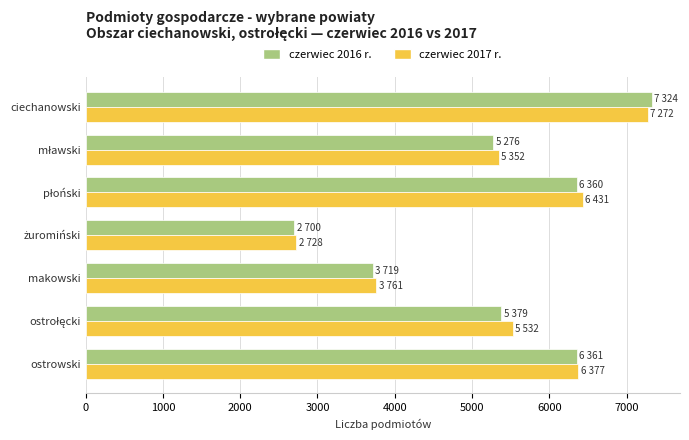

Count the number of data series in this chart.

2